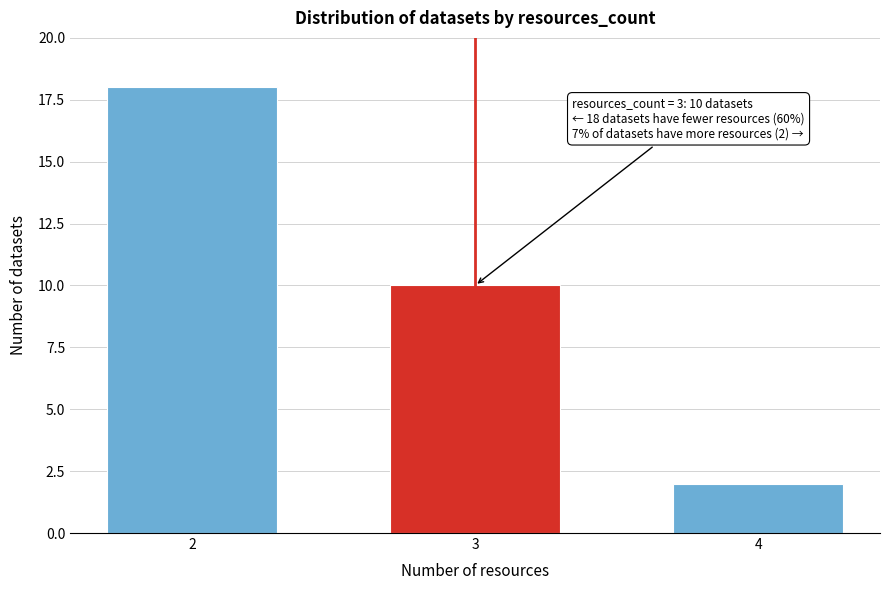

Reading left to right, what are all the values shown in this chart?

2=18	3=10	4=2